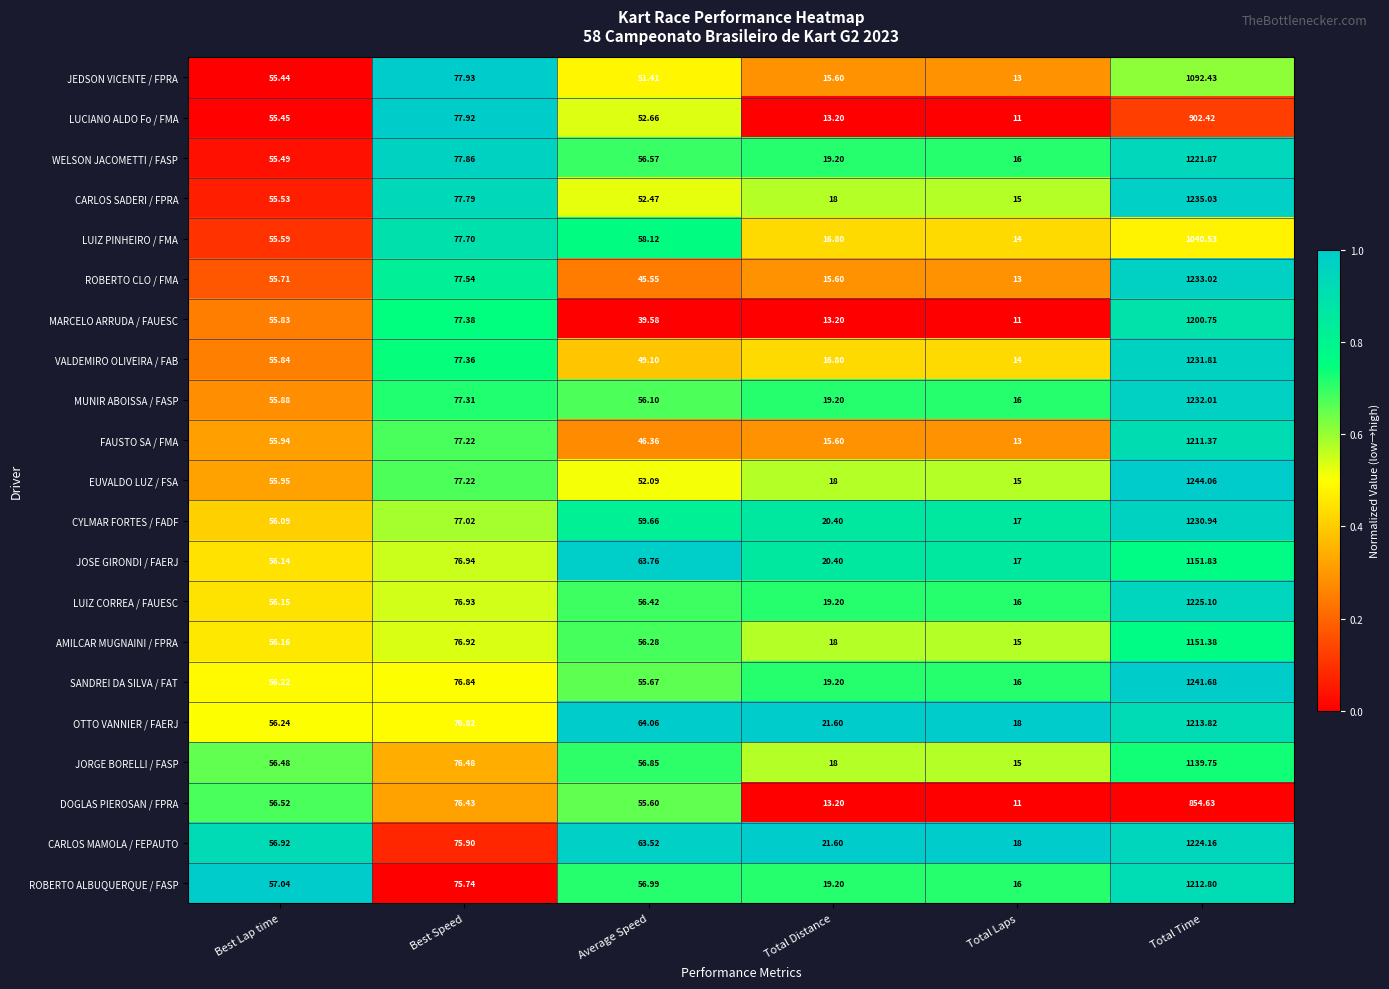

At which label is MARCELO ARRUDA / FAUESC closest to 605?

Best Speed